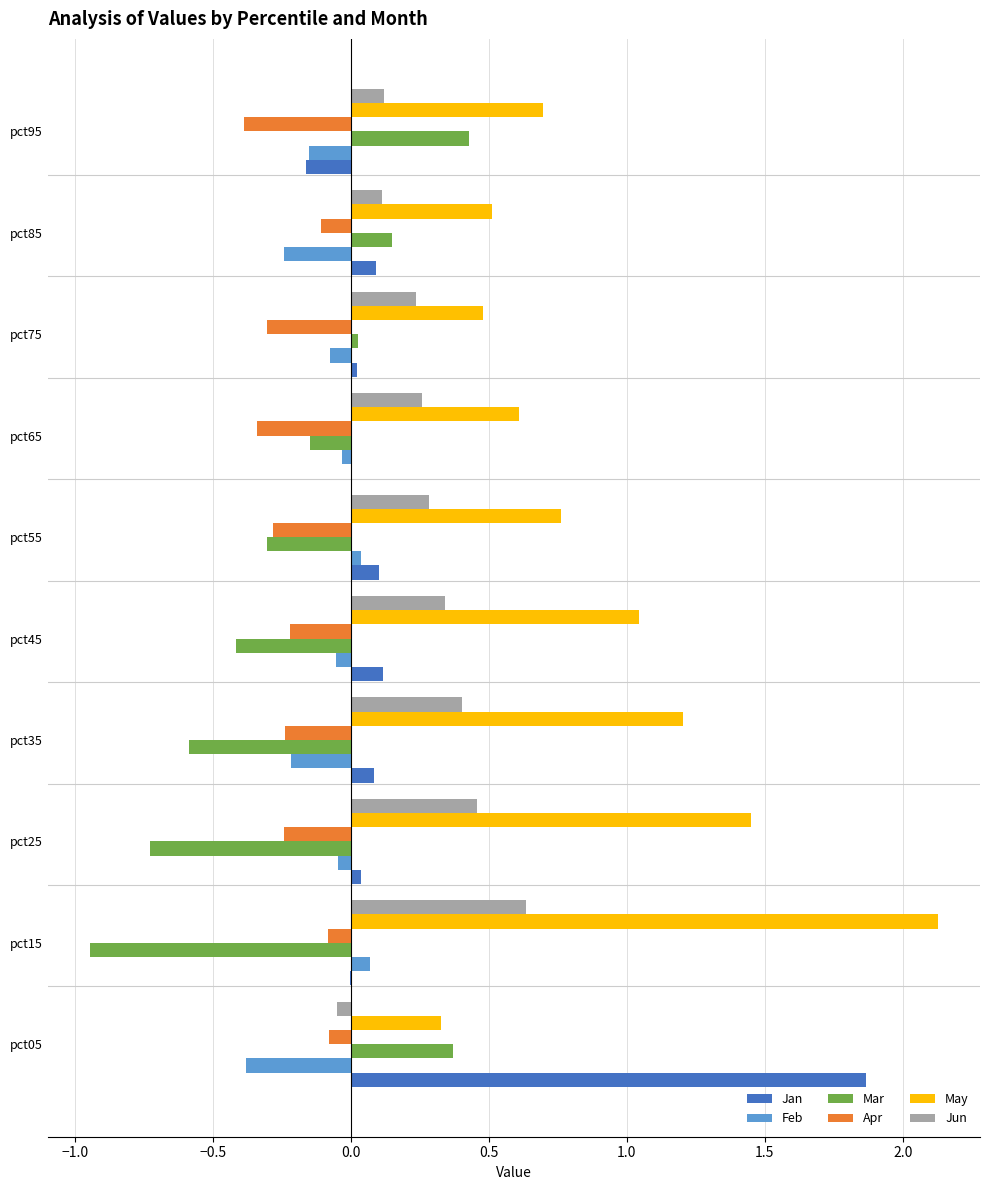

Which series has the largest total across all categories?

May